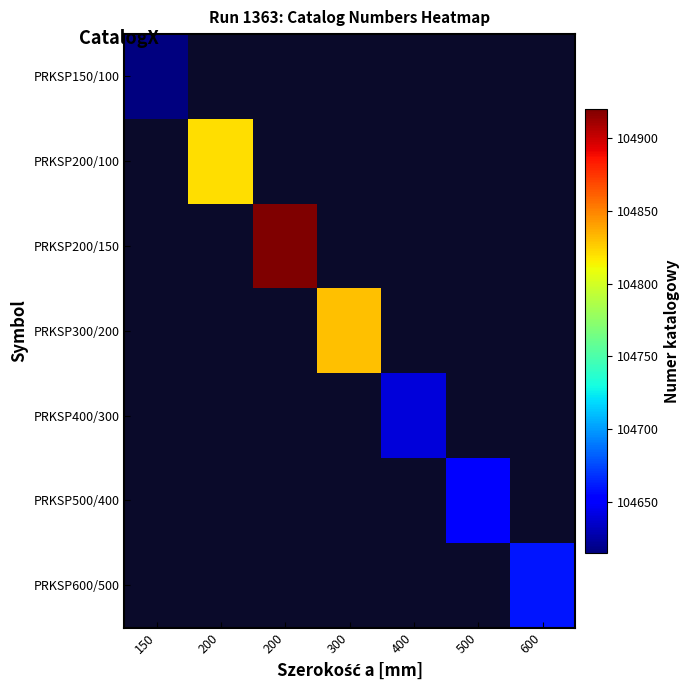

Read the PRKSP300/200 value at 300.

104830.0